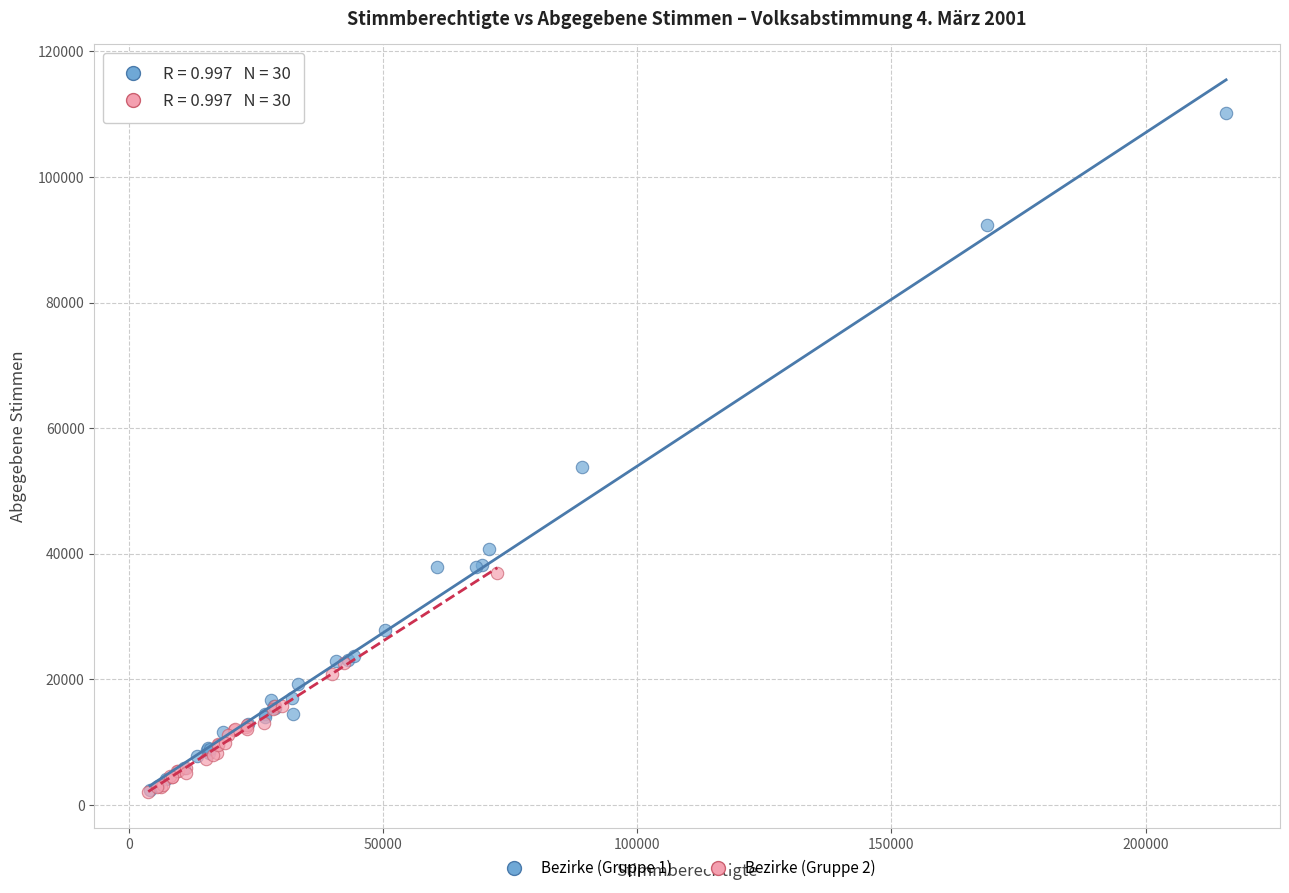

Which series reaches the maximum Y coordinate?

Bezirke (Gruppe 1)